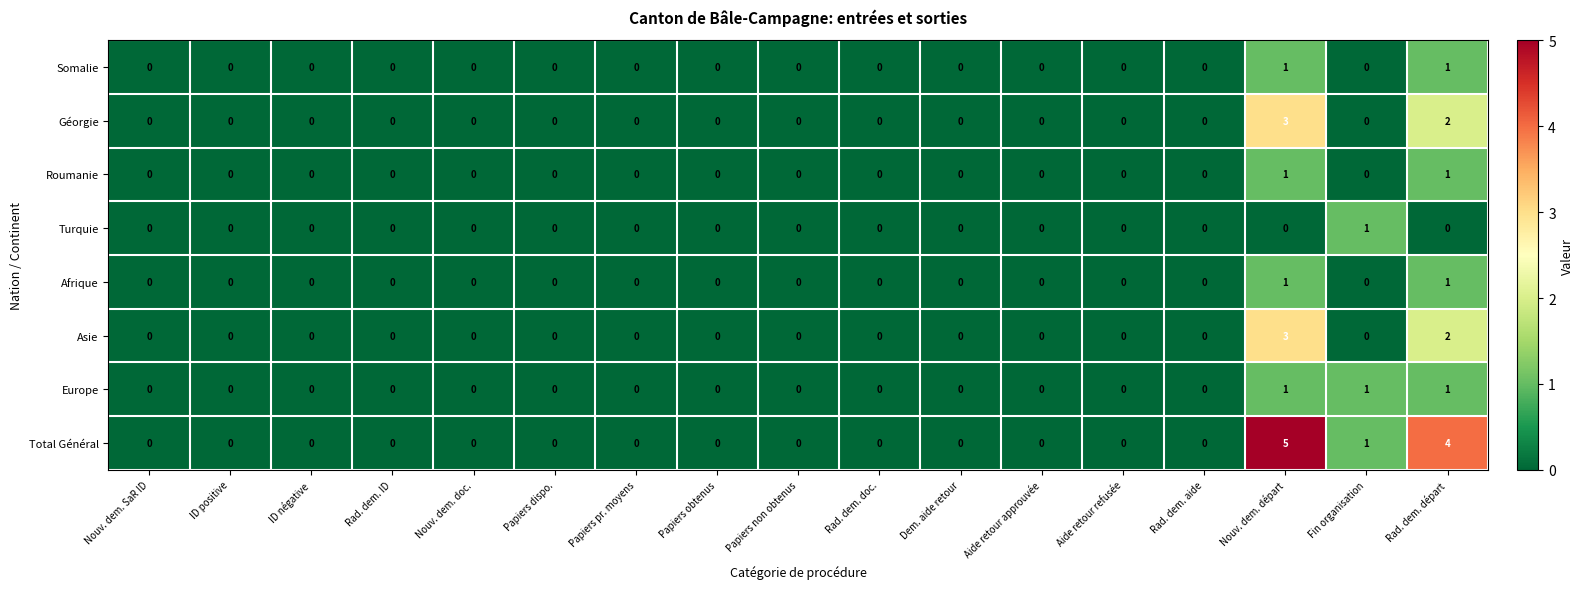

Which series has the widest spread of values?

Total Général